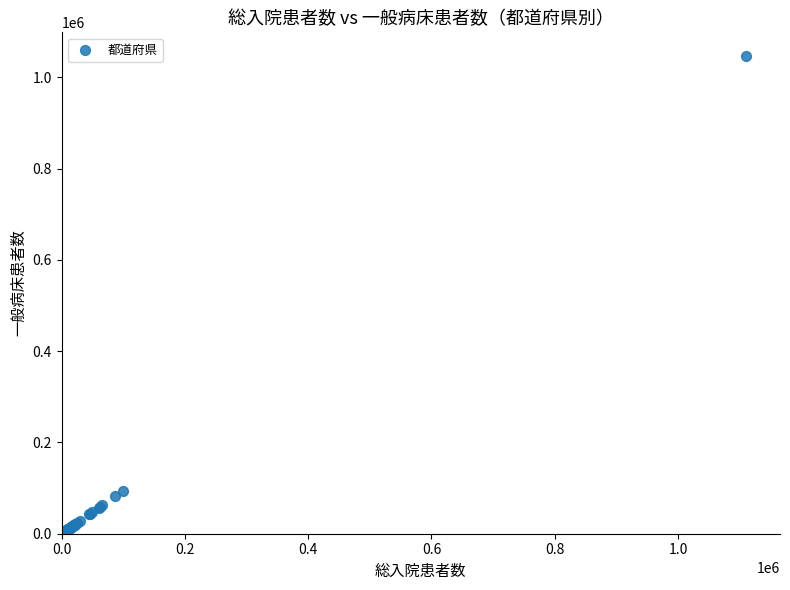

What Y value in the scatter plot is closest to 526342?

94112